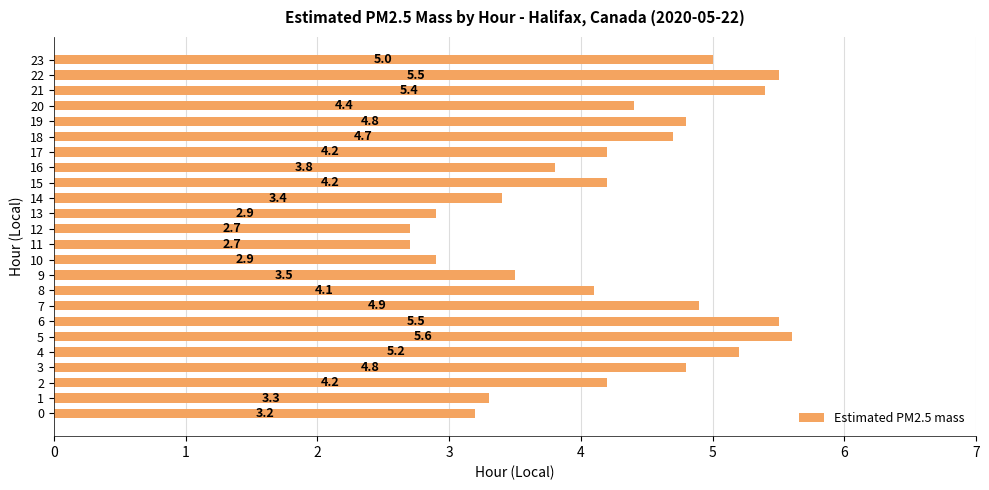

Where is the data nearest to the value 4?

8